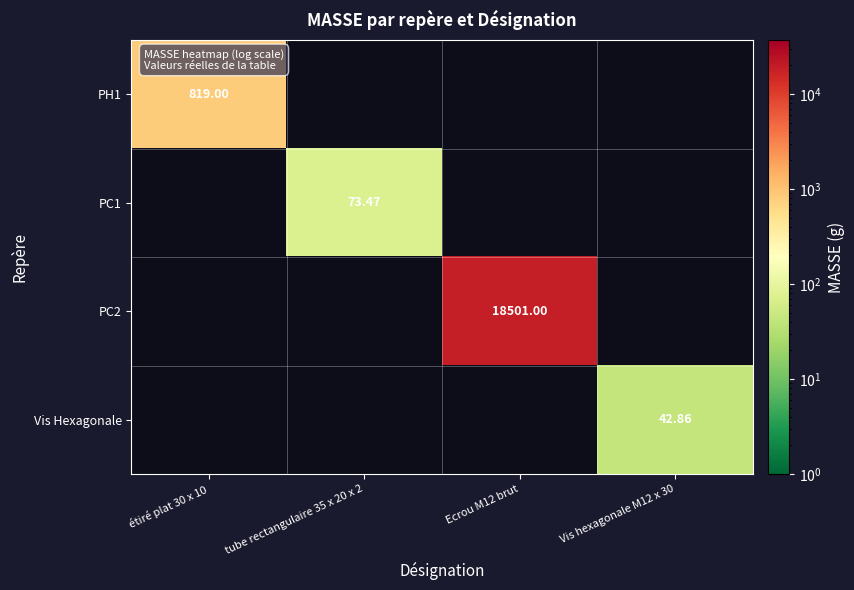

Is the value of PH1 at étiré plat 30 x 10 greater than the value of PC2 at Ecrou M12 brut?

No